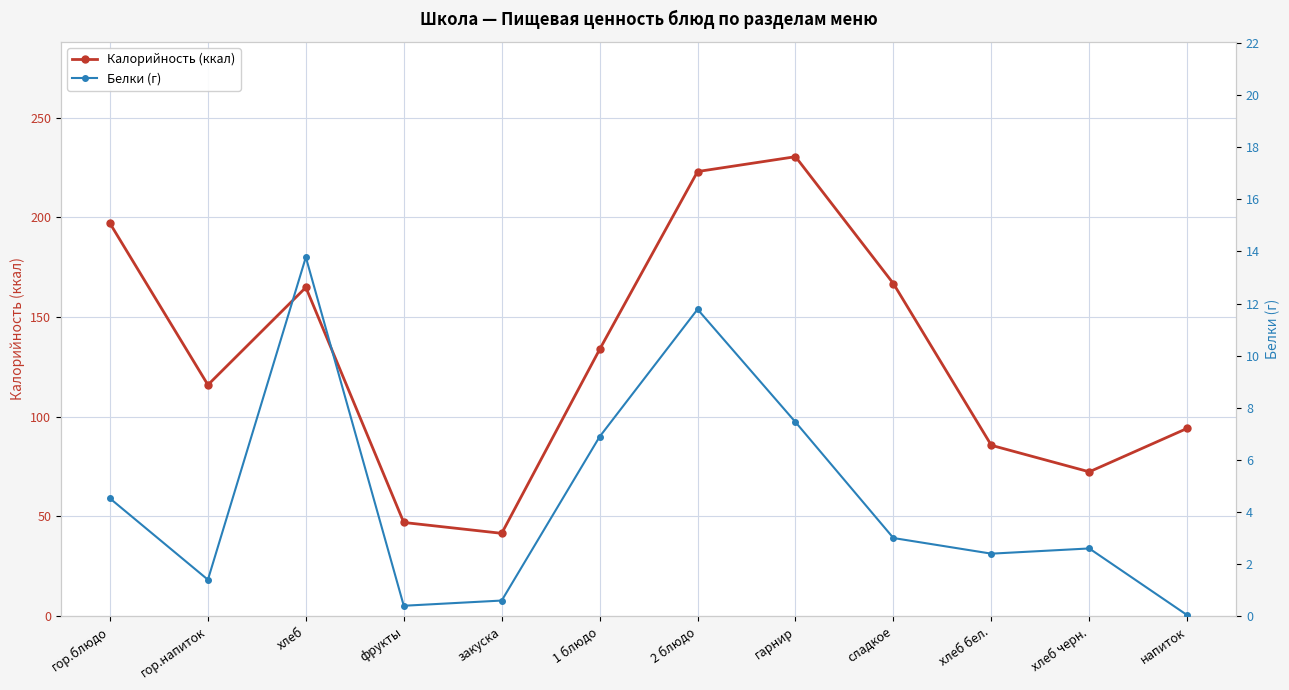

How many data points in Калорийность (ккал) are above 133?

6